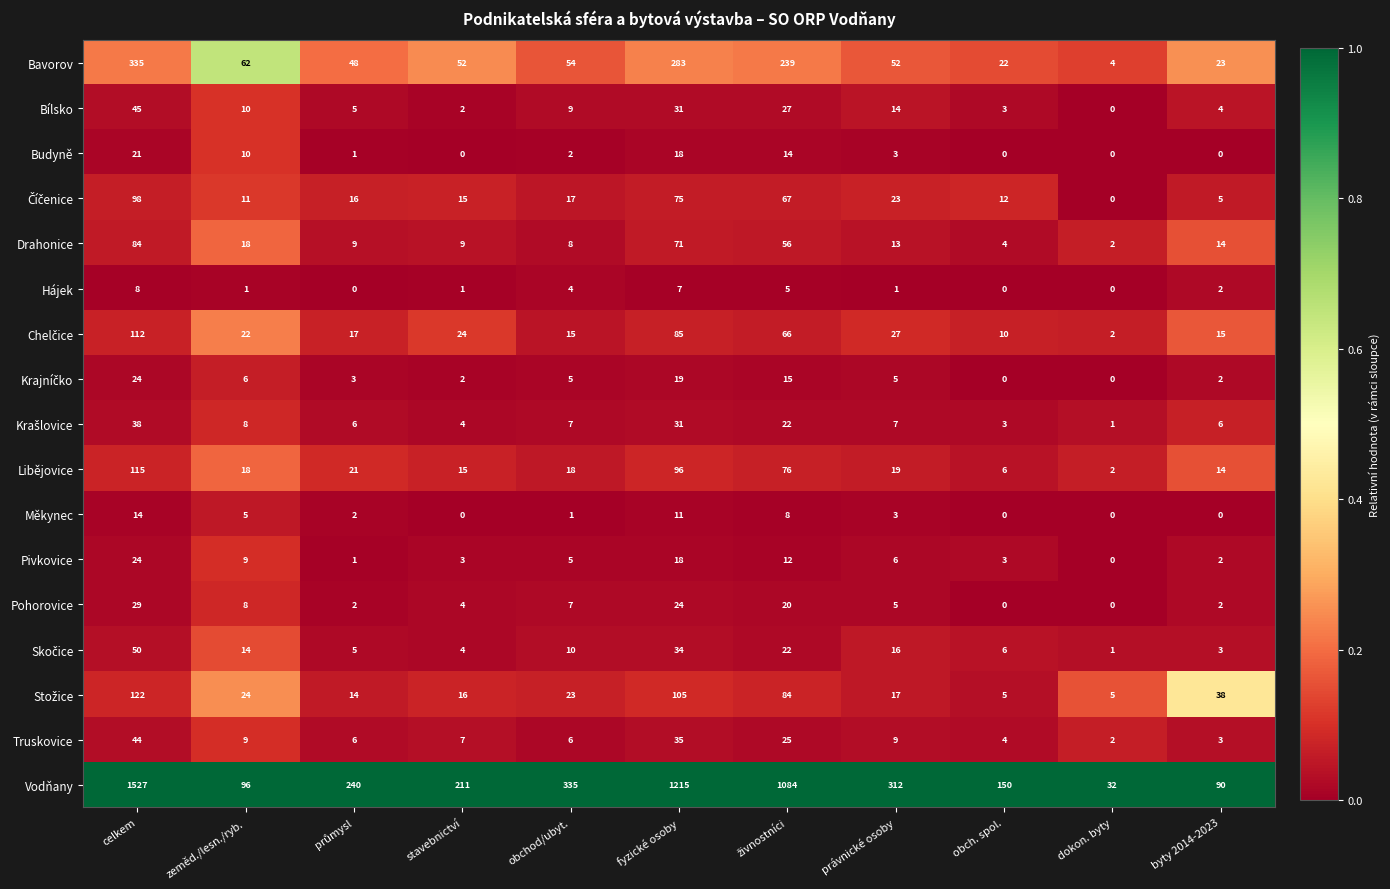

Where does the Měkynec series first go above 2?

celkem